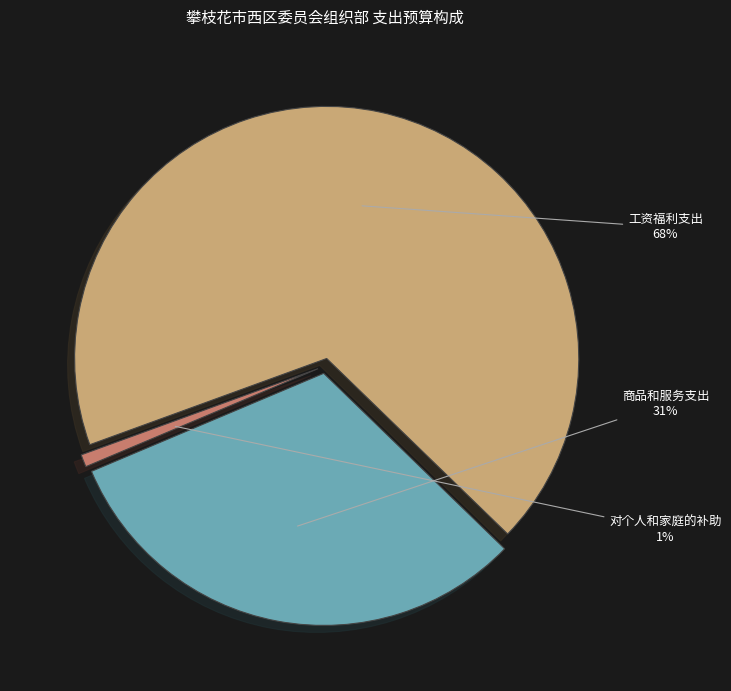

To the nearest percent, what percentage of the pie is 商品和服务支出?

31%